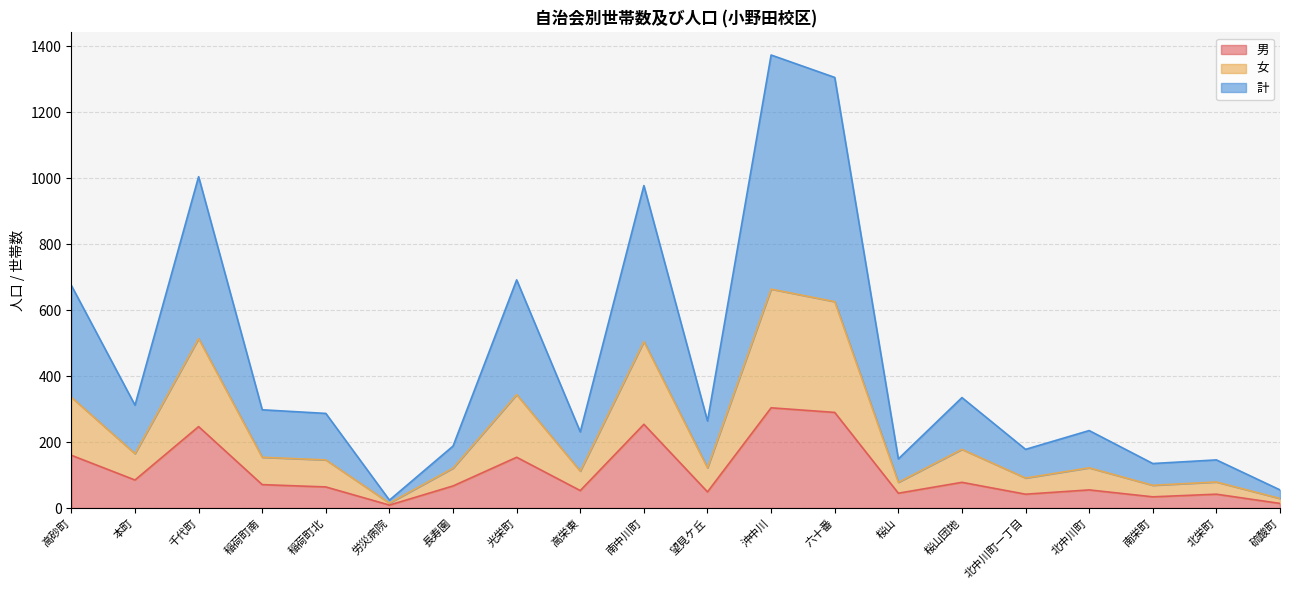

What position from the right is 望見ケ丘?

10